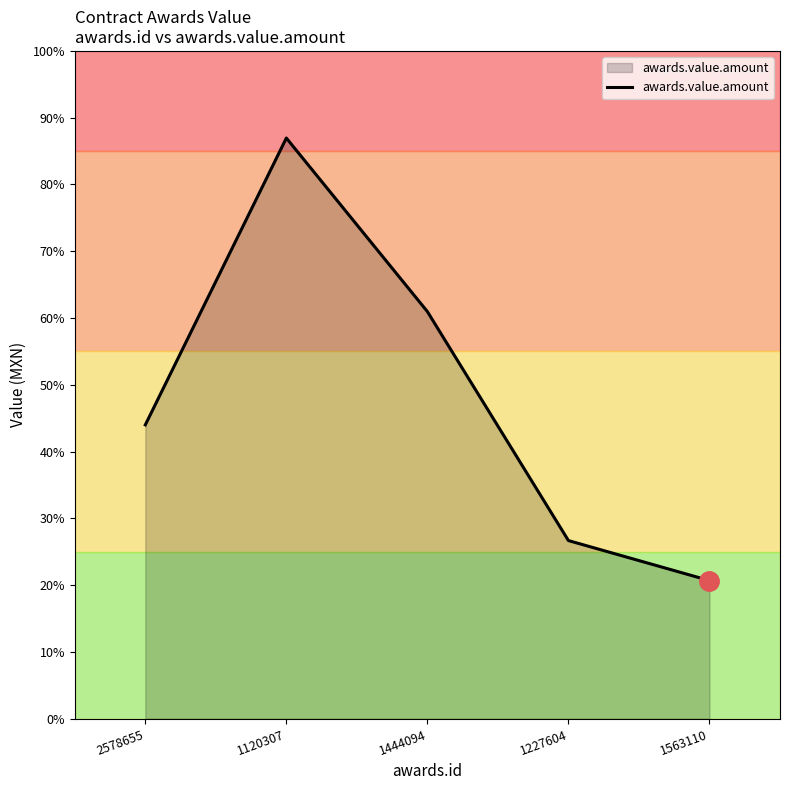

Does the chart display data point markers on the line(s)?

No